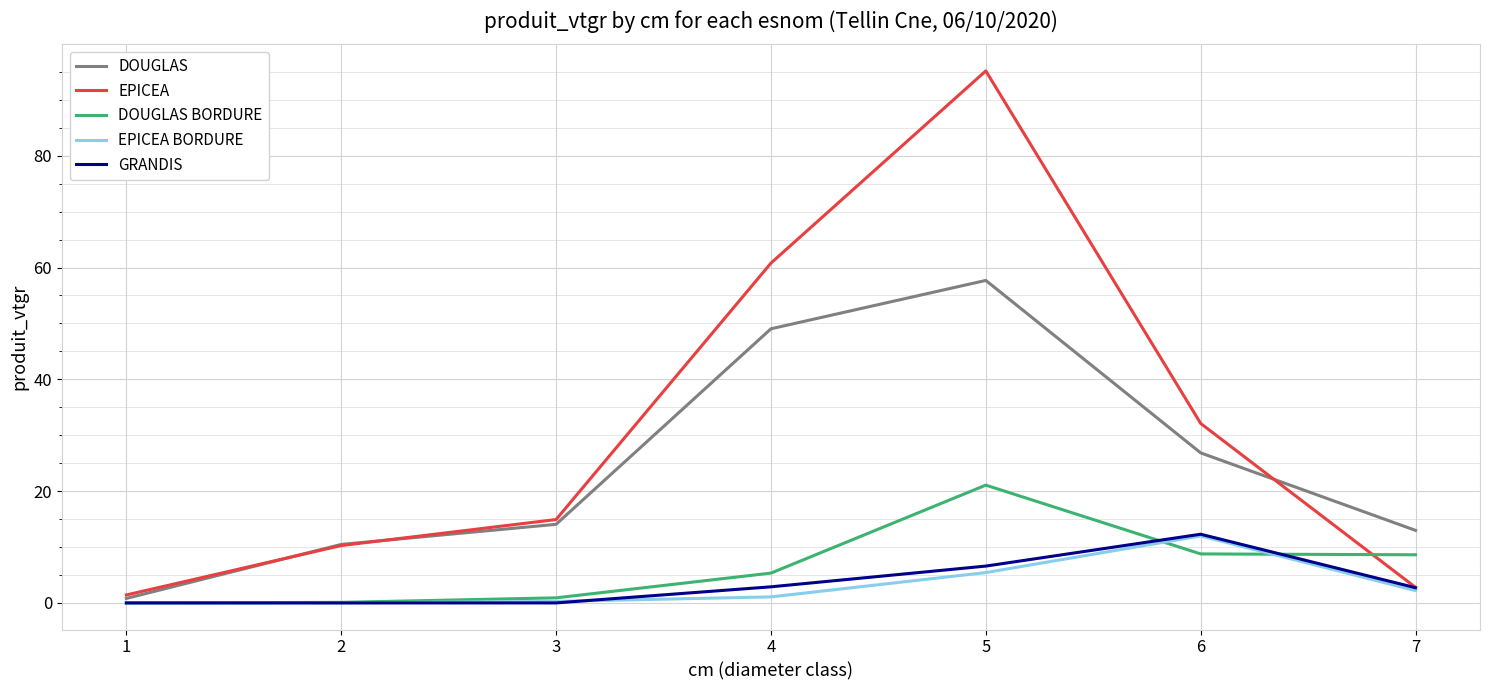

What is the average value of the EPICEA series?

31.1